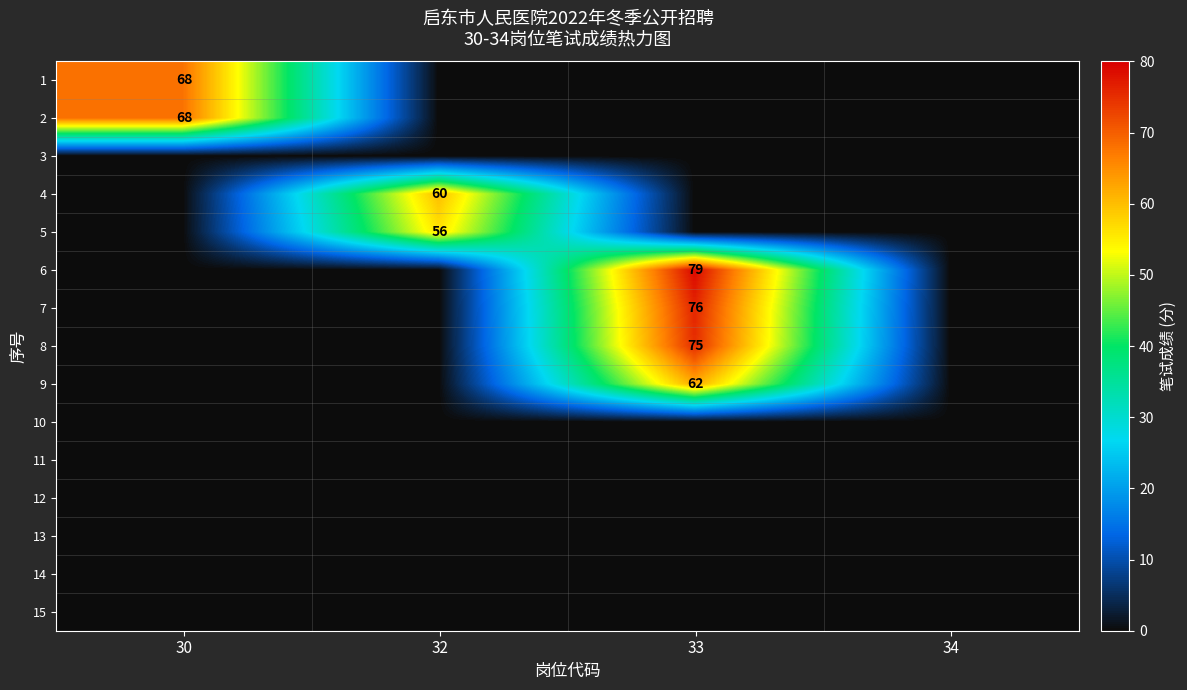

How many series are shown in this chart?

15